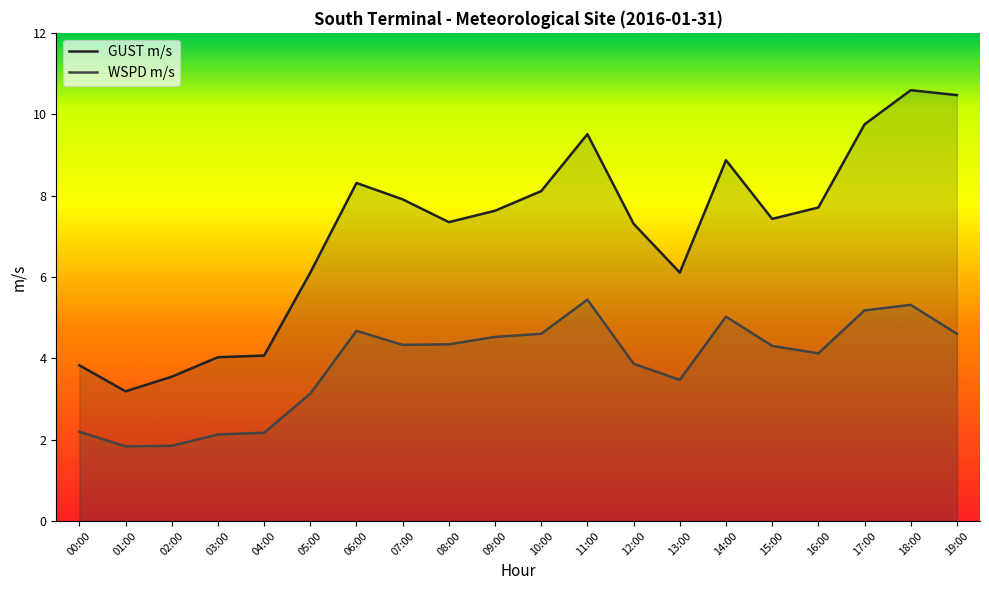

The value of WSPD m/s at 14:00 is 2.6. True or false?

False